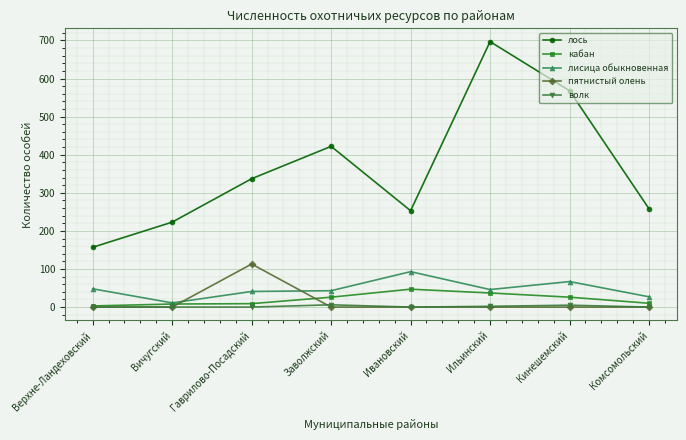

At how many categories does at least one series exceed 296?

4